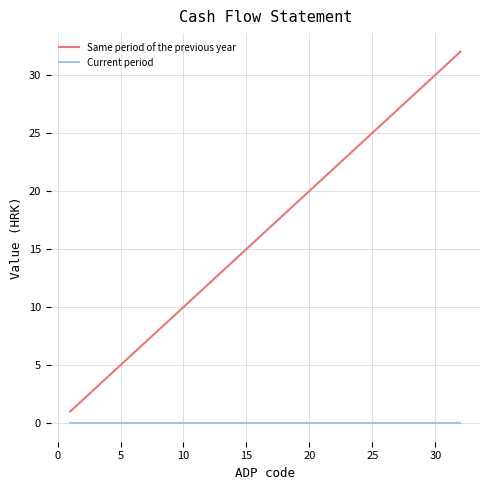

Which series has the widest spread of values?

Same period of the previous year